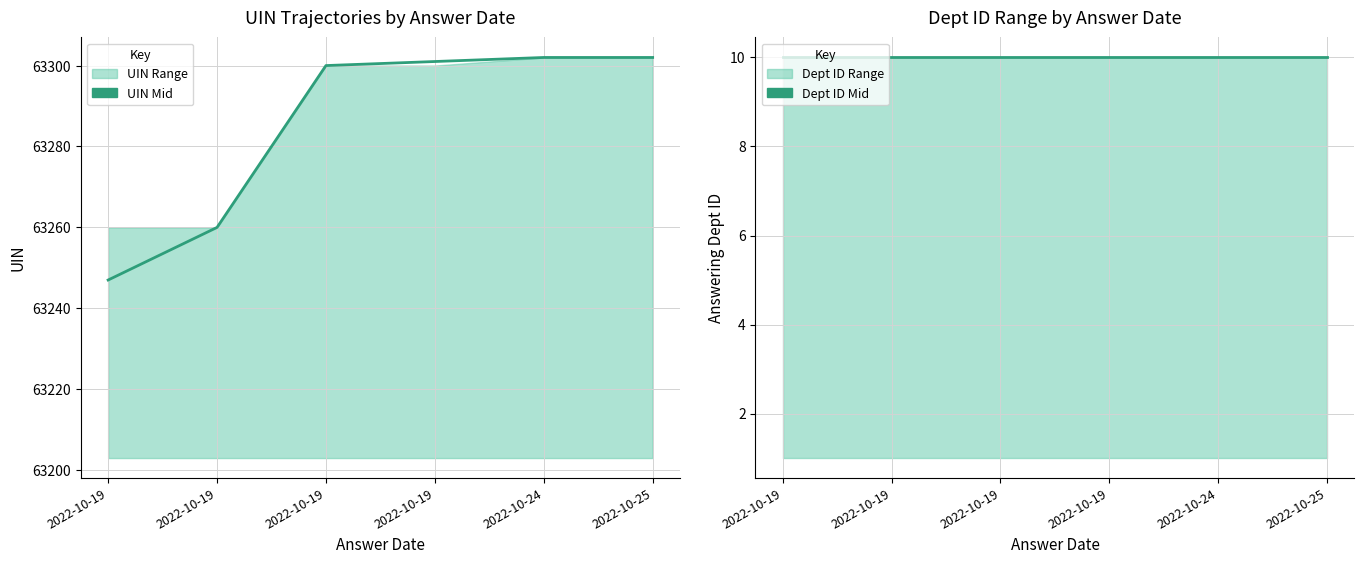

Reading right to left, extract all data points from this chart.

UIN Mid: 2022-10-25=63302	2022-10-24=63302	2022-10-19=63301	2022-10-19=63300	2022-10-19=63260	2022-10-19=63247
Dept ID Mid: 2022-10-25=10	2022-10-24=10	2022-10-19=10	2022-10-19=10	2022-10-19=10	2022-10-19=10